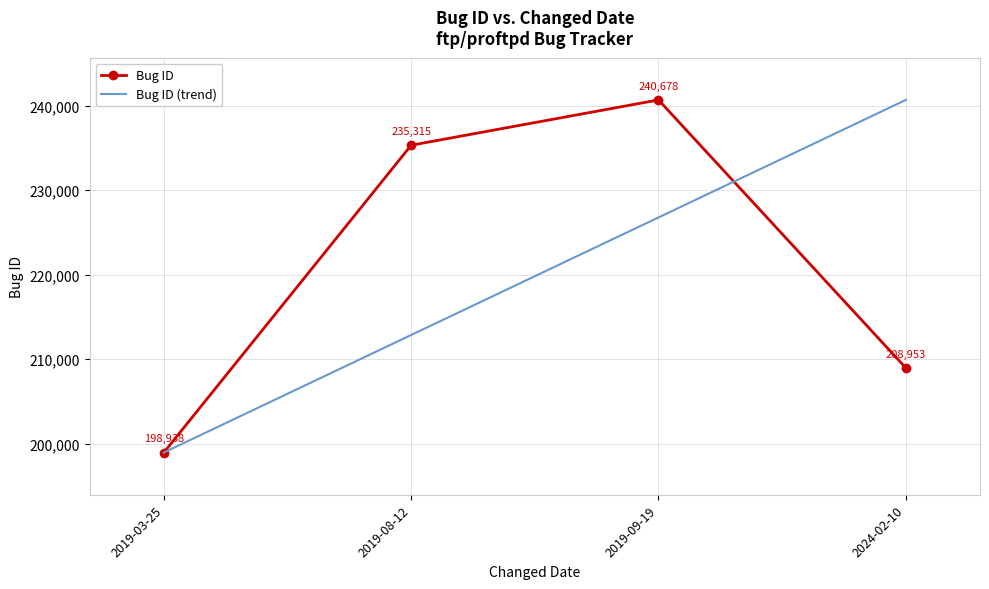

What are all the series names shown in the legend?

Bug ID, Bug ID (trend)